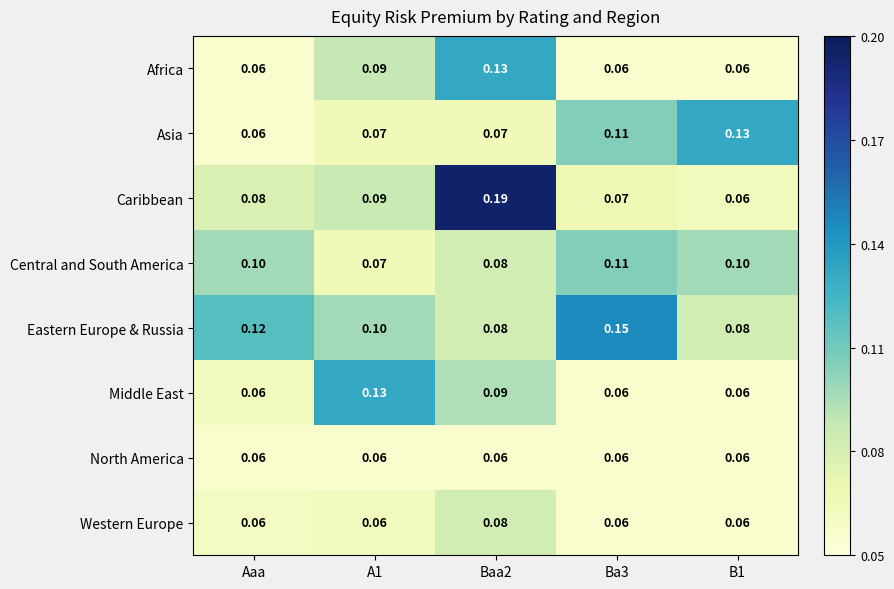

At how many categories does at least one series exceed 0?

5